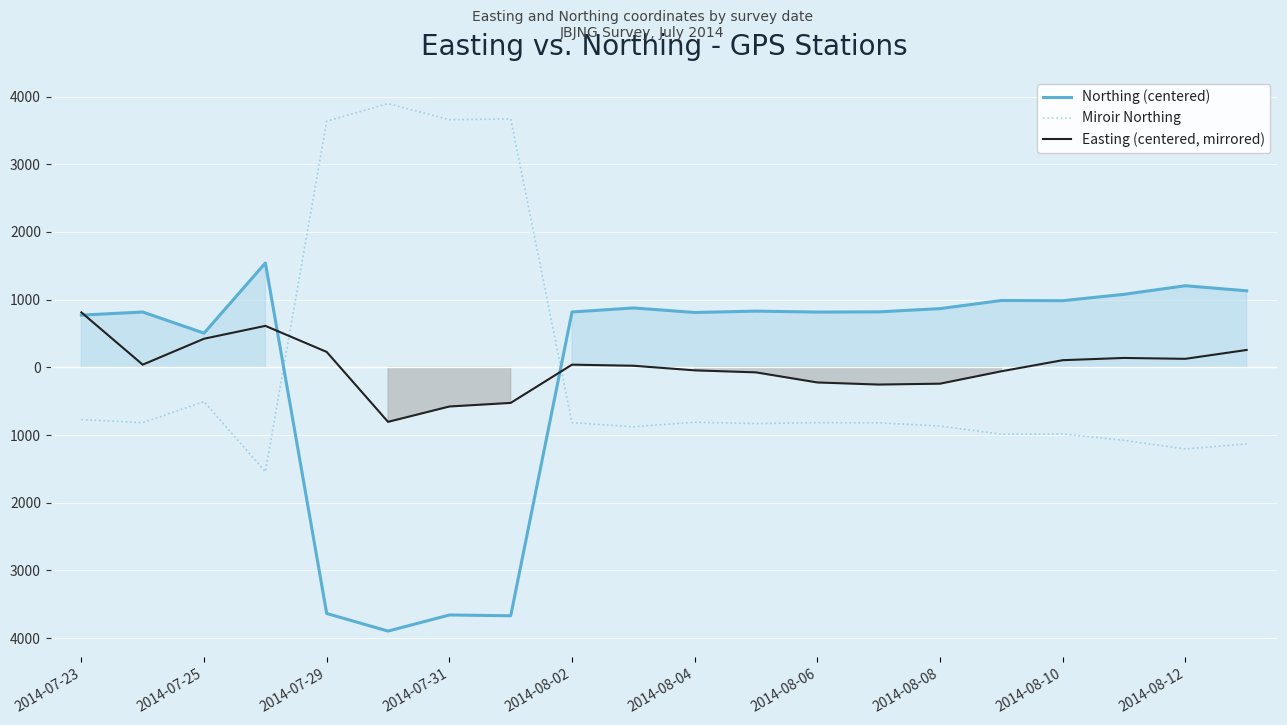

How many data points in Easting (centered, mirrored) are less than 39?

10